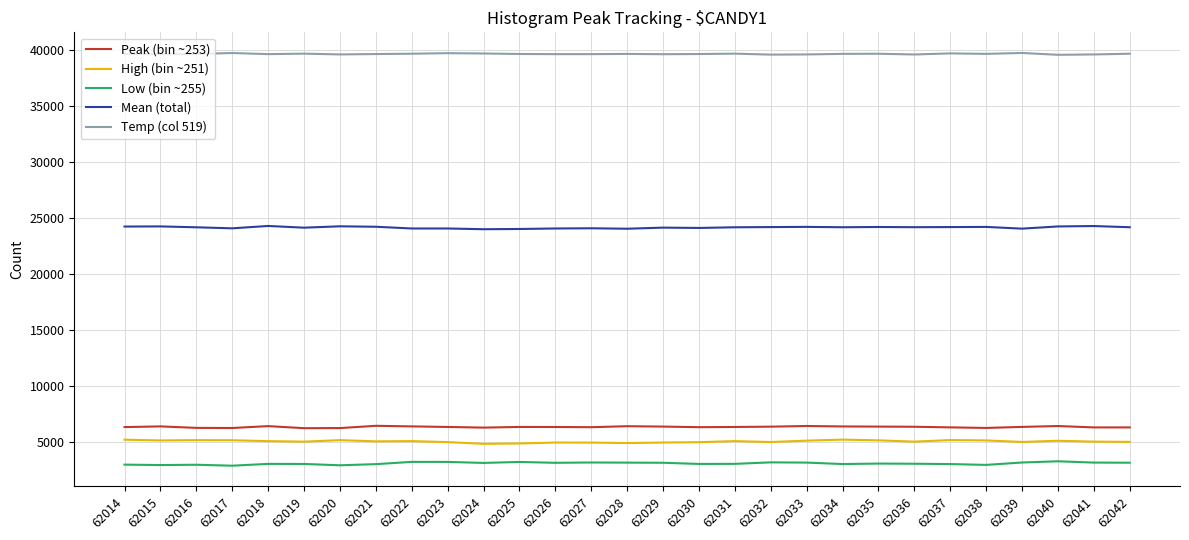

True or false: High (bin ~251) and Peak (bin ~253) cross at least once.

False